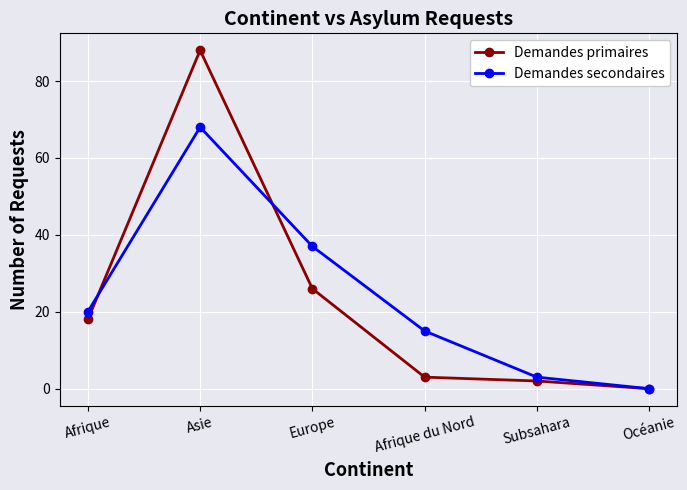

What is the total value across all series at Asie?

156